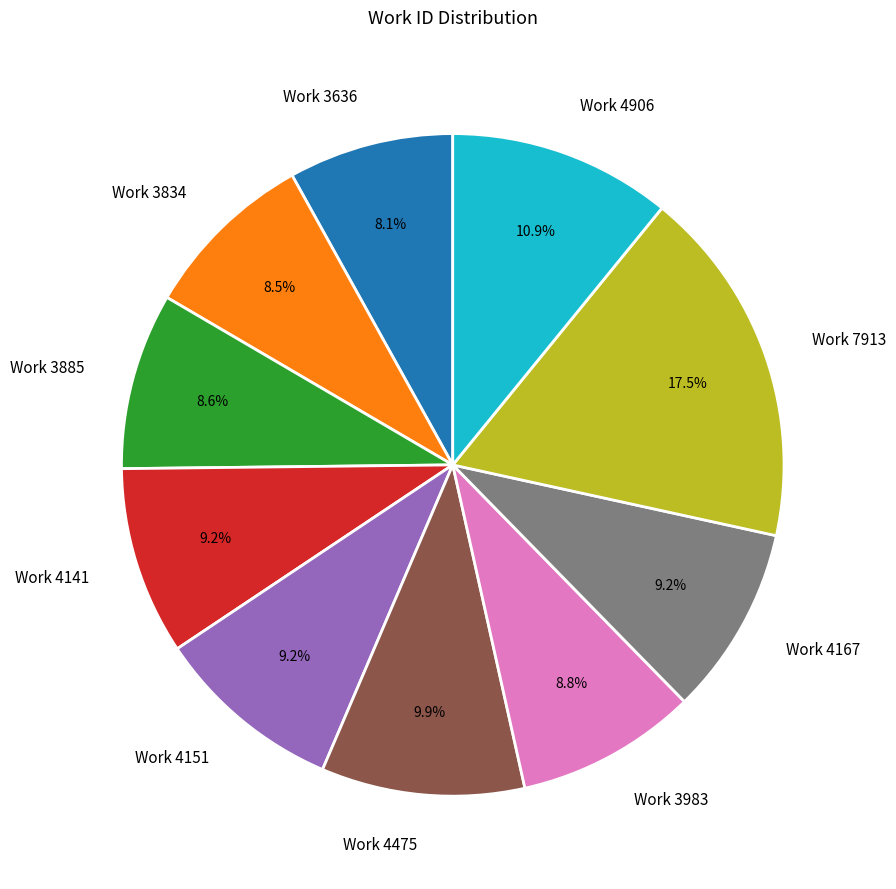

To the nearest percent, what is the difference between the largest and smallest slice percentages?

9%